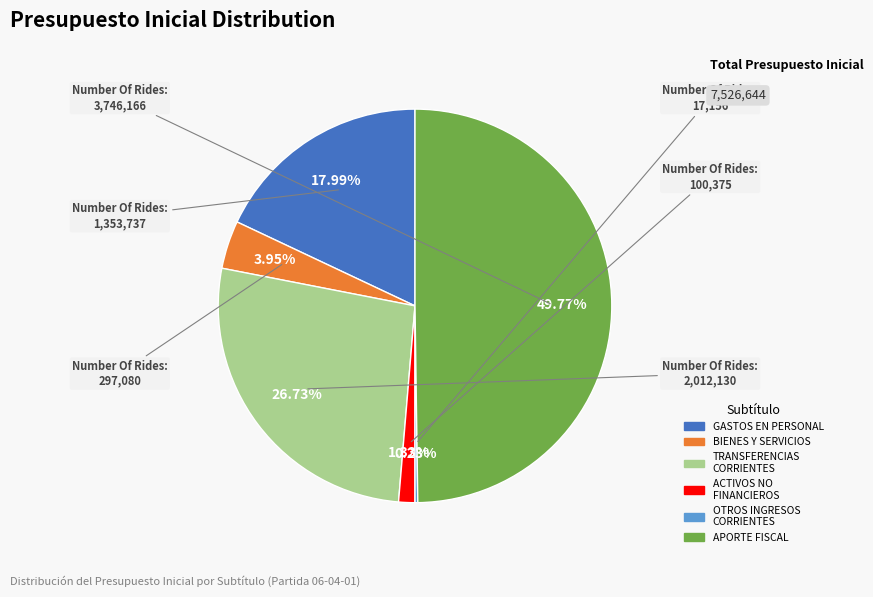

To the nearest percent, what is the difference between the largest and smallest slice percentages?

50%